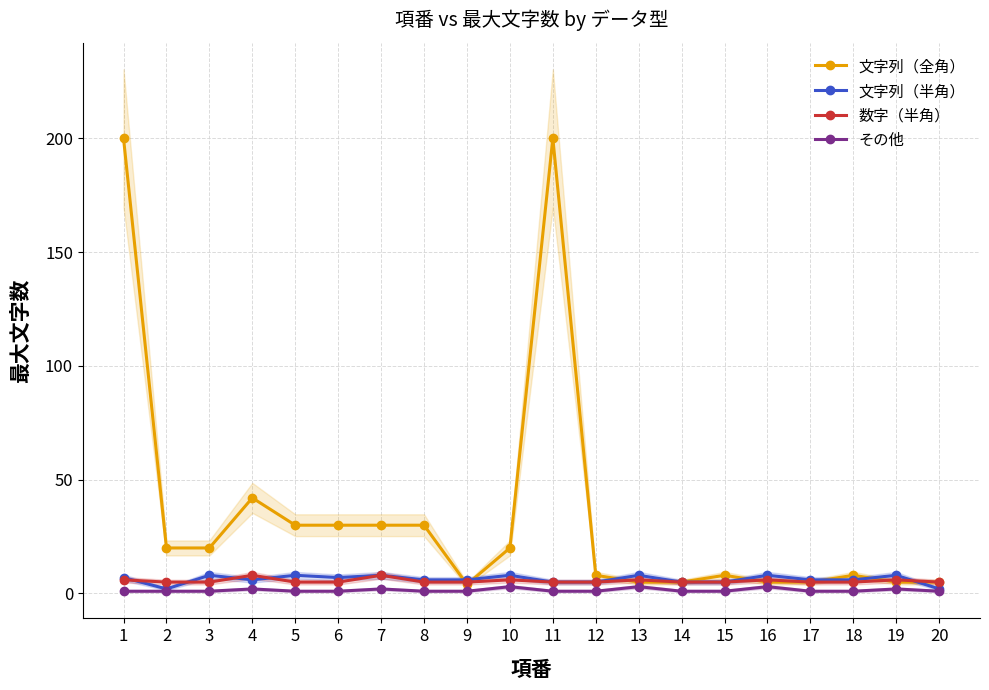

What are all the series names shown in the legend?

文字列（全角）, 文字列（半角）, 数字（半角）, その他